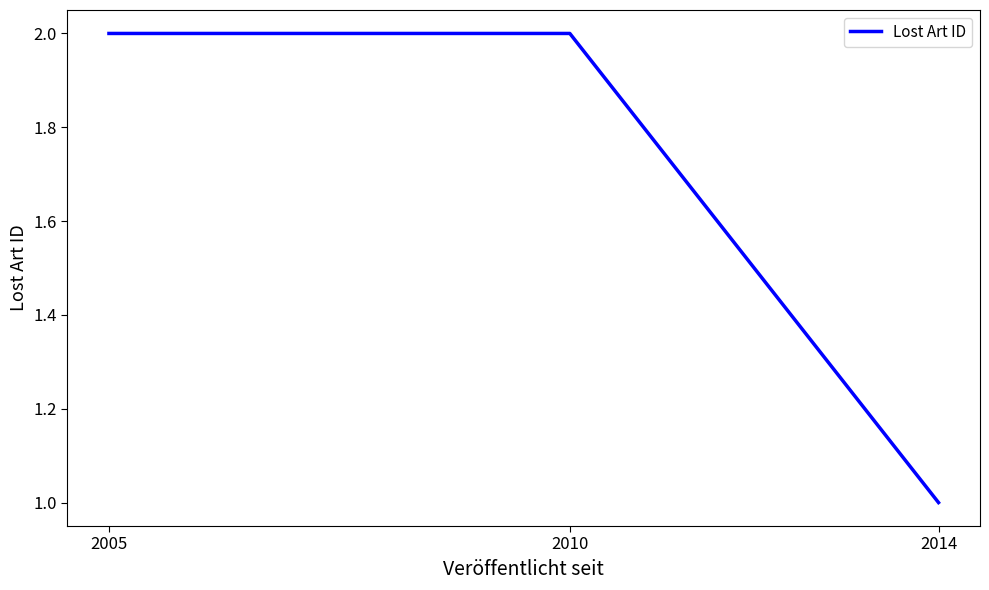

What is the difference between the values at 2005 and 2014?

1